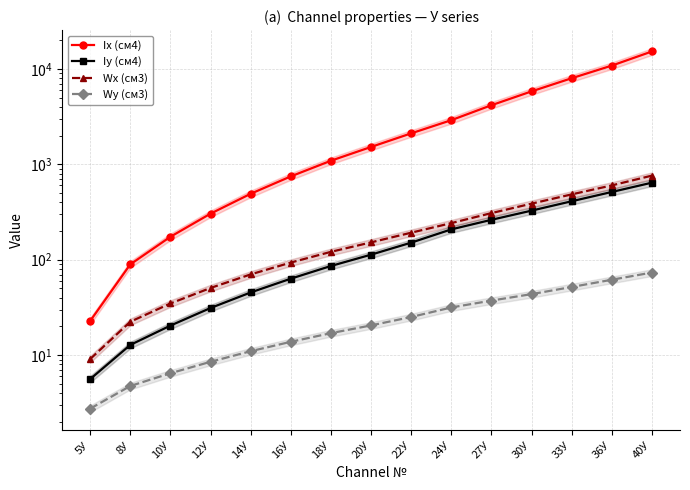

How many categories are shown in the chart?

15